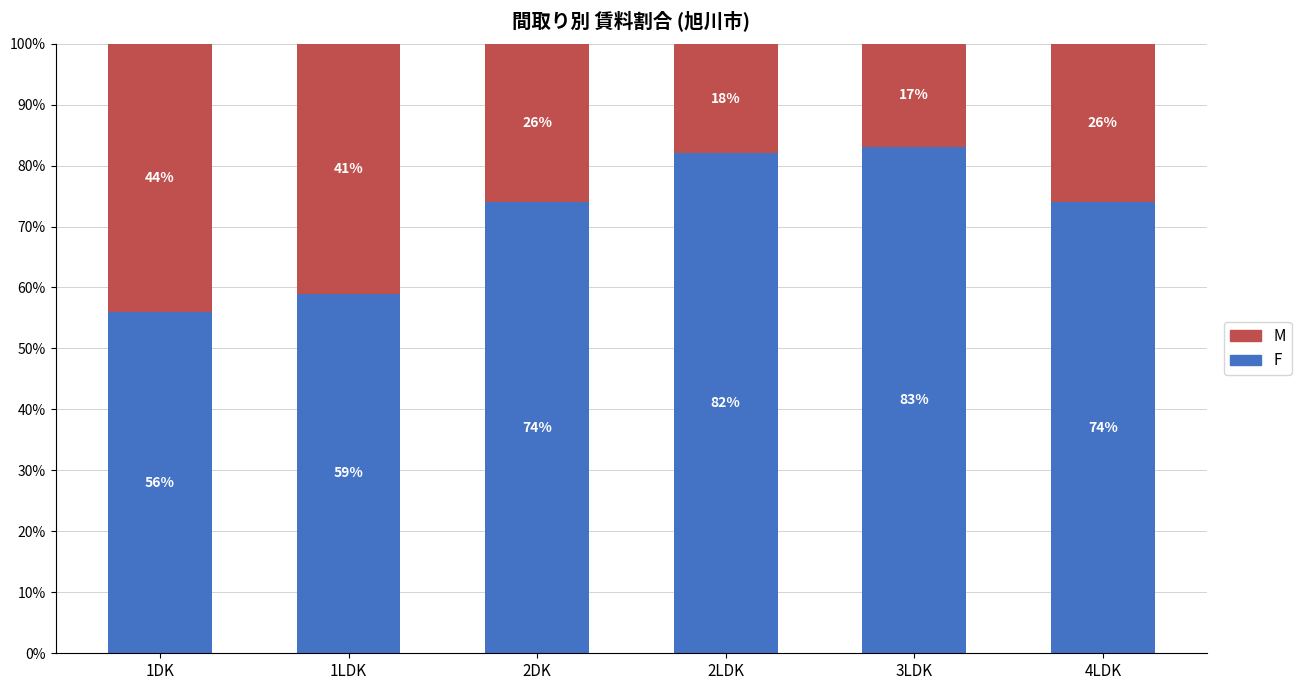

The F series shows 14 at 1LDK. True or false?

False